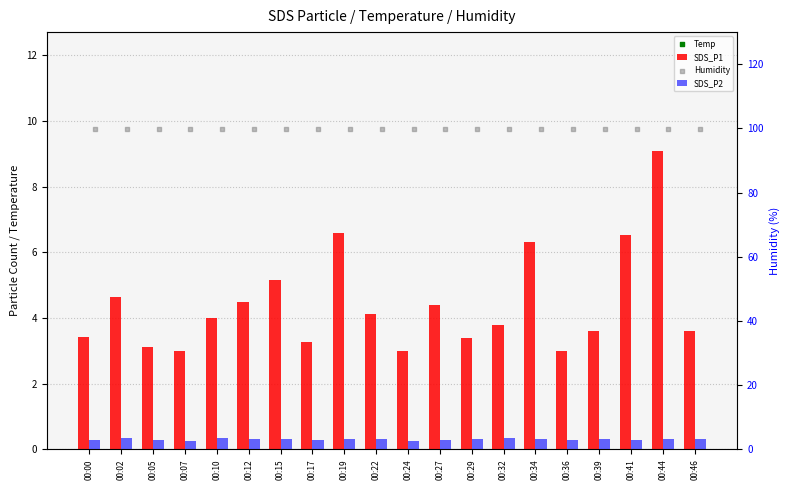

Is the value of SDS_P1 at 00:07 greater than the value of SDS_P2 at 00:29?

No